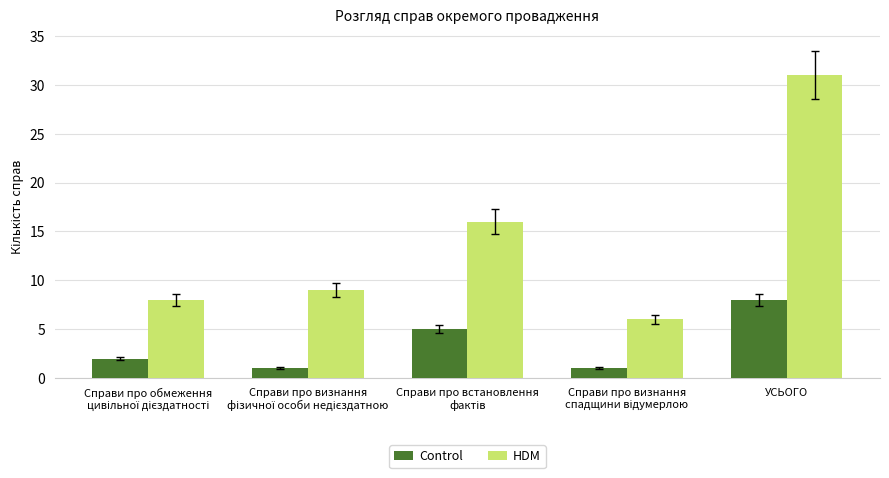

Reading right to left, list all the values displayed in this chart.

Control: 8	1	5	1	2
HDM: 31	6	16	9	8